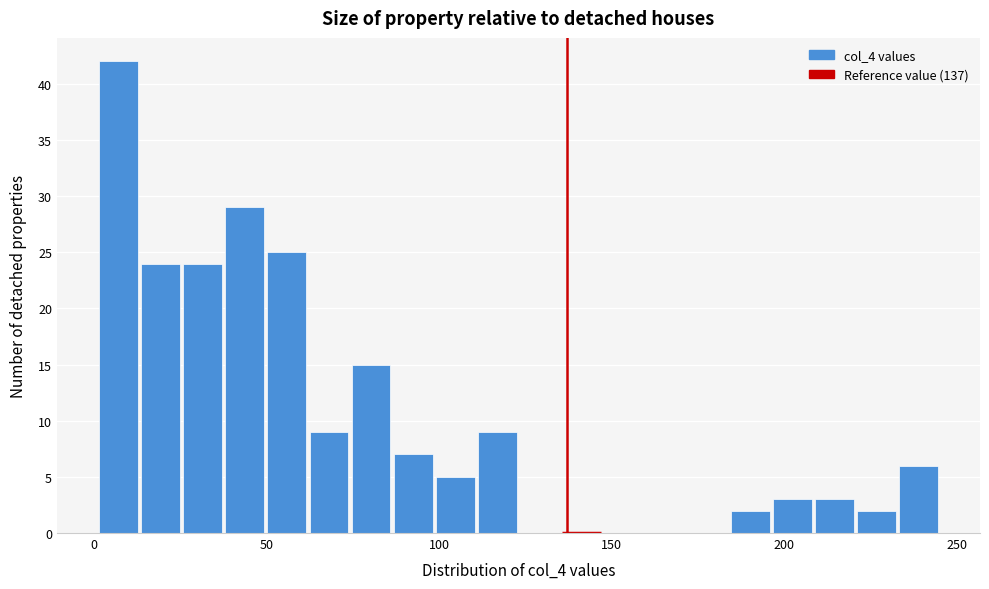

Around what value on the x-axis is the tallest bar? Give the approximate position of its centre, as read against the axis.

5